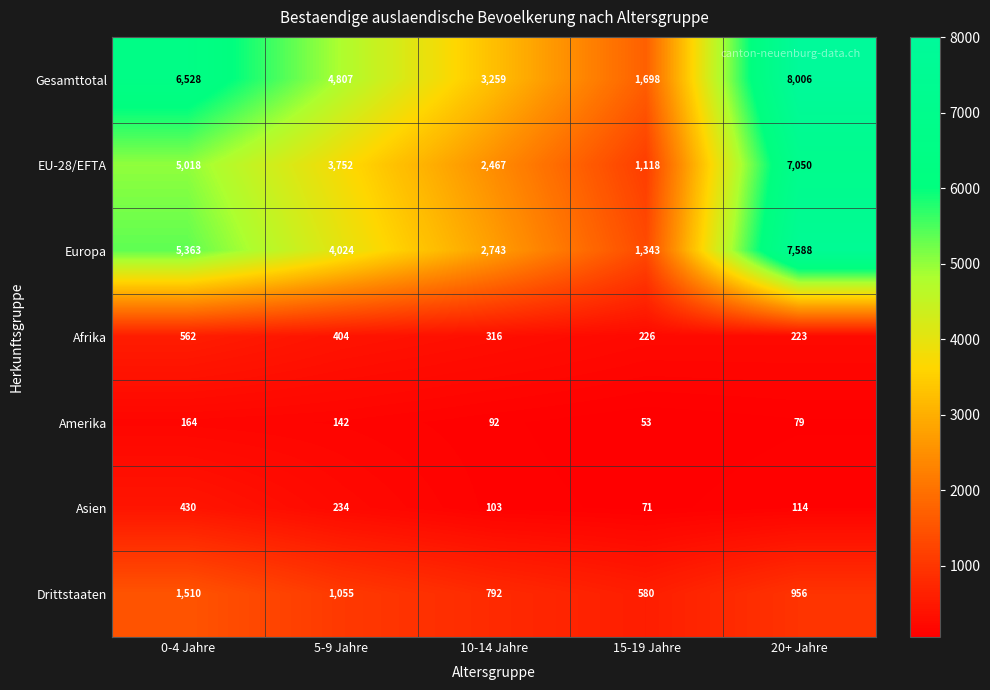

Which category has the lowest value across all series?

15-19 Jahre